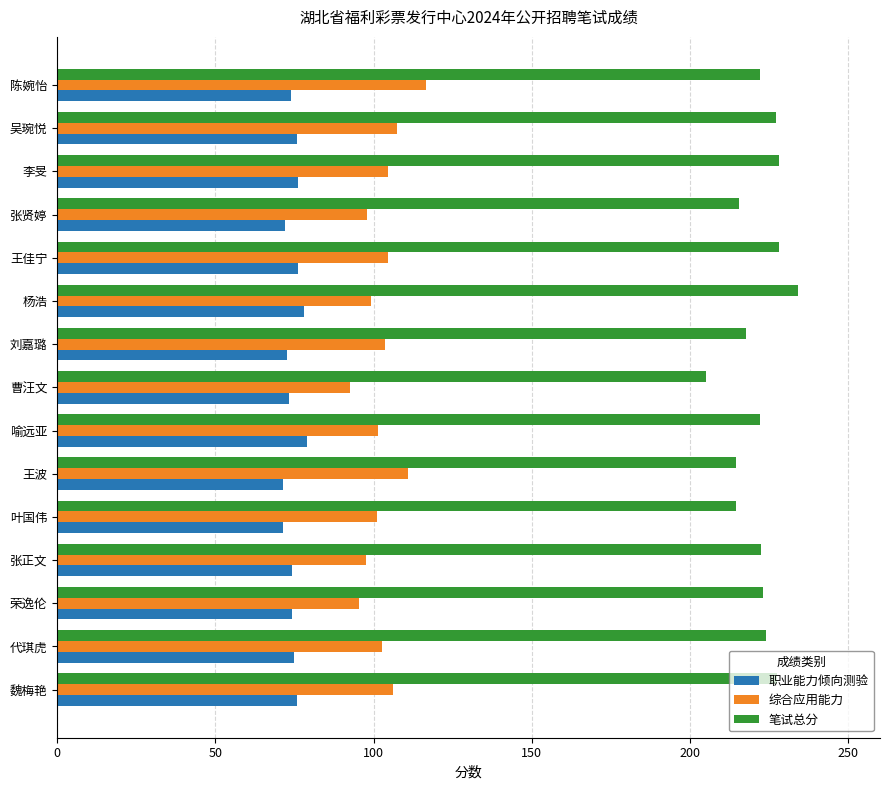

What is the approximate value of 笔试总分 at 代琪虎?

224.0